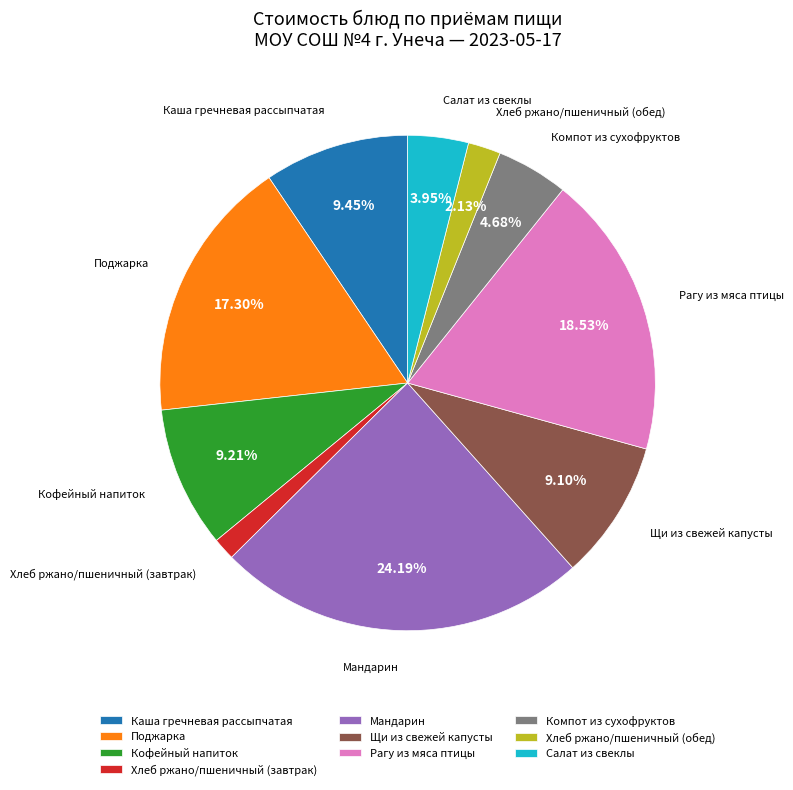

To the nearest percent, what percentage of the pie is Каша гречневая рассыпчатая?

9%